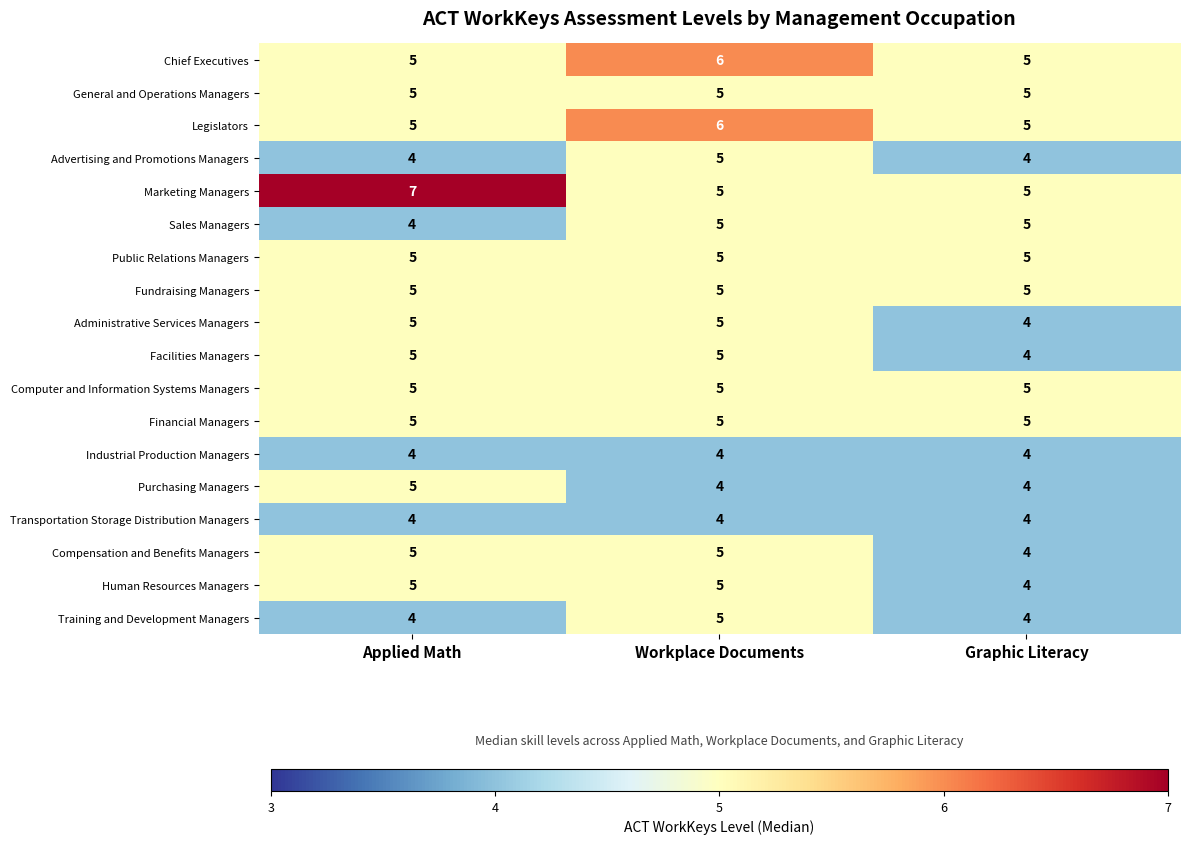

What value does the Fundraising Managers series have at Workplace Documents?

5